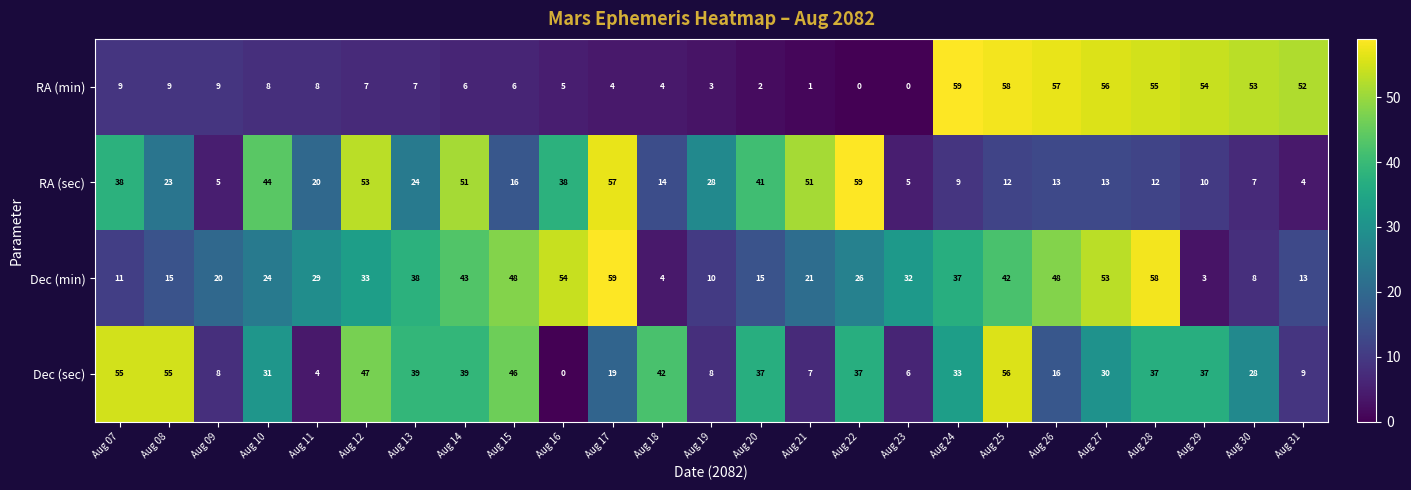

At Aug 21, list the series in order from smallest to largest.

RA (min), Dec (sec), Dec (min), RA (sec)